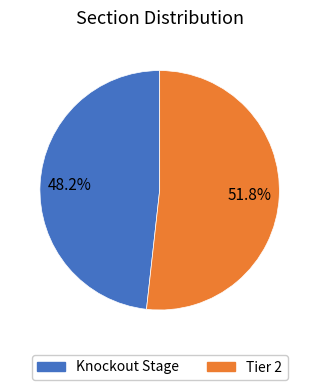

What is the total percentage of Tier 2 and Knockout Stage?

100.0%